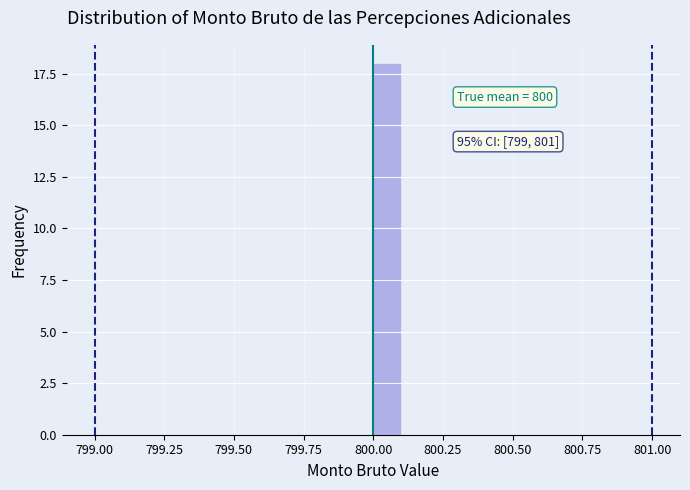

Read against the x-axis, roughly where is the centre of the tallest bar?

800.05